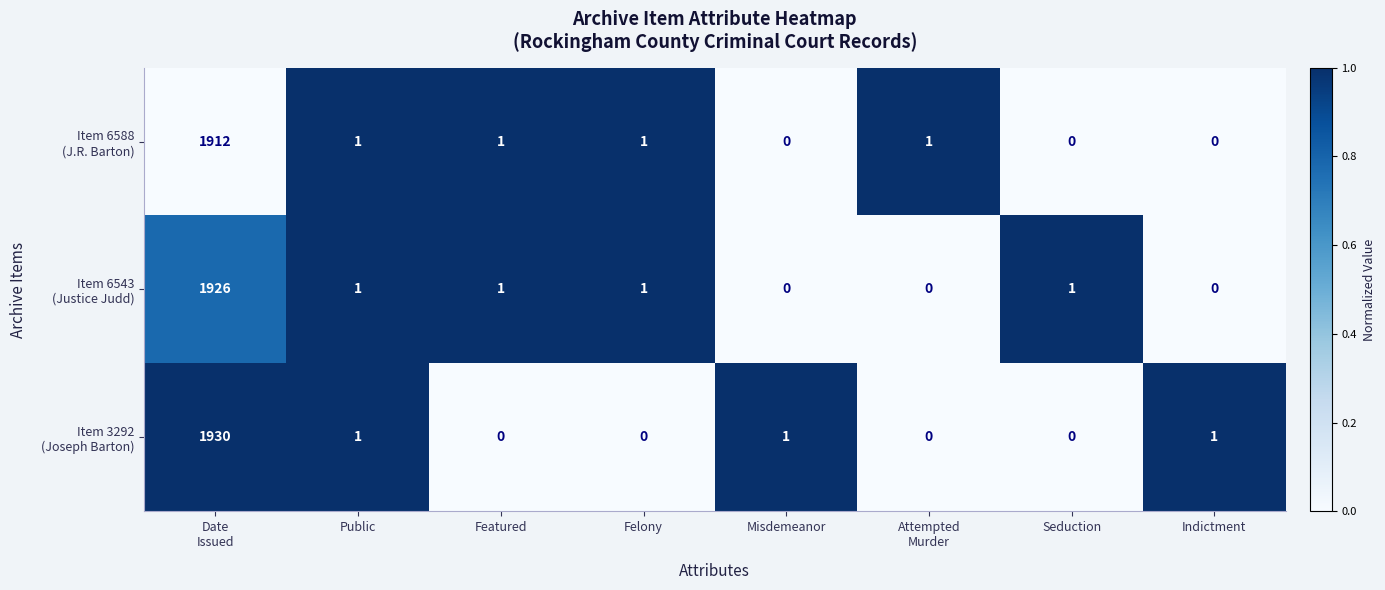

What is the greatest value displayed?

1930